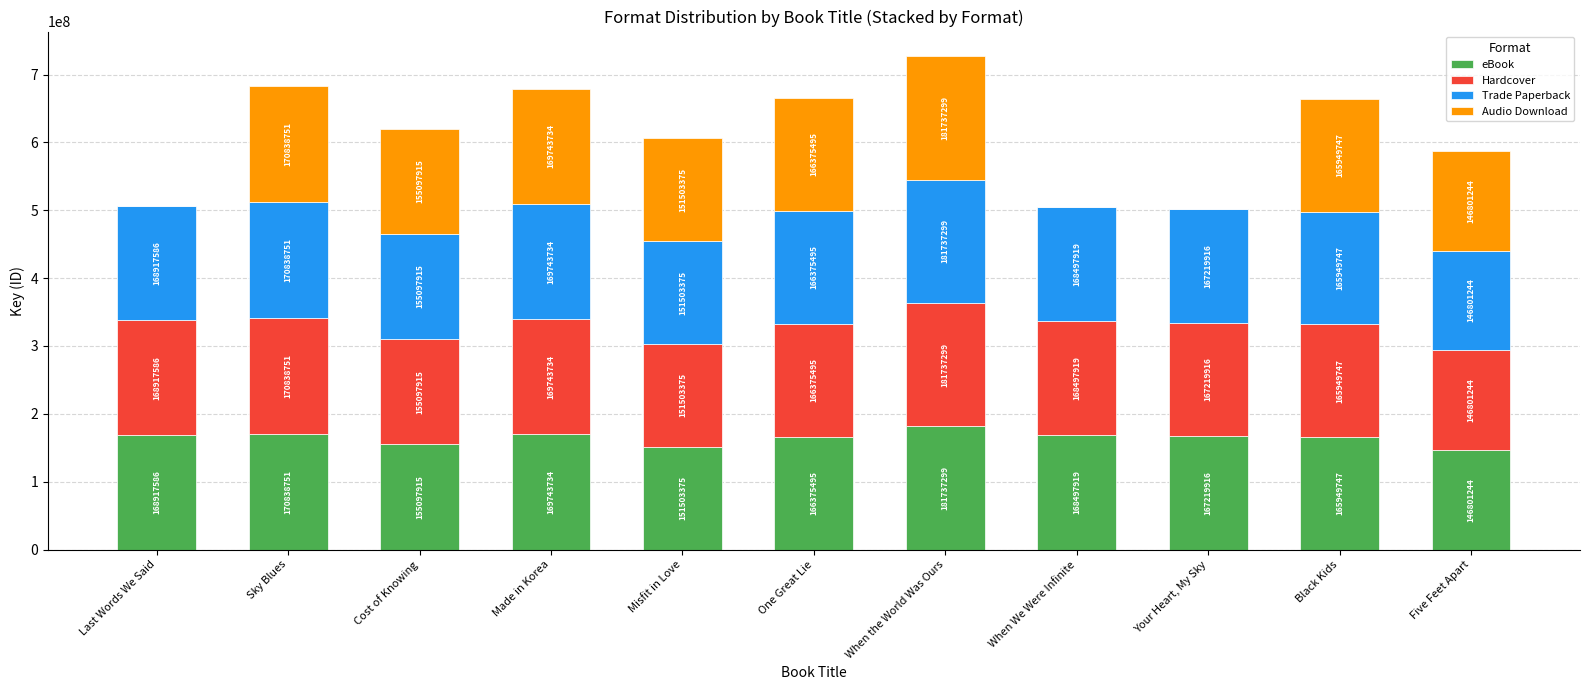

Are the bars horizontal?

No